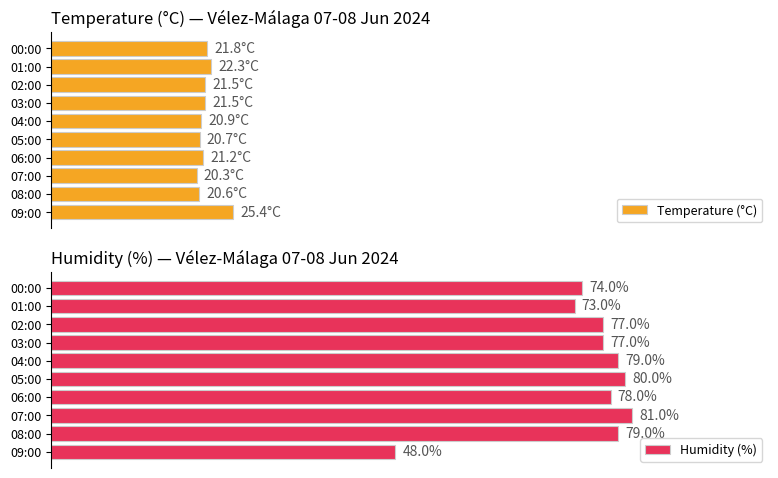

Where is Humidity (%) nearest to the value 64?

01:00